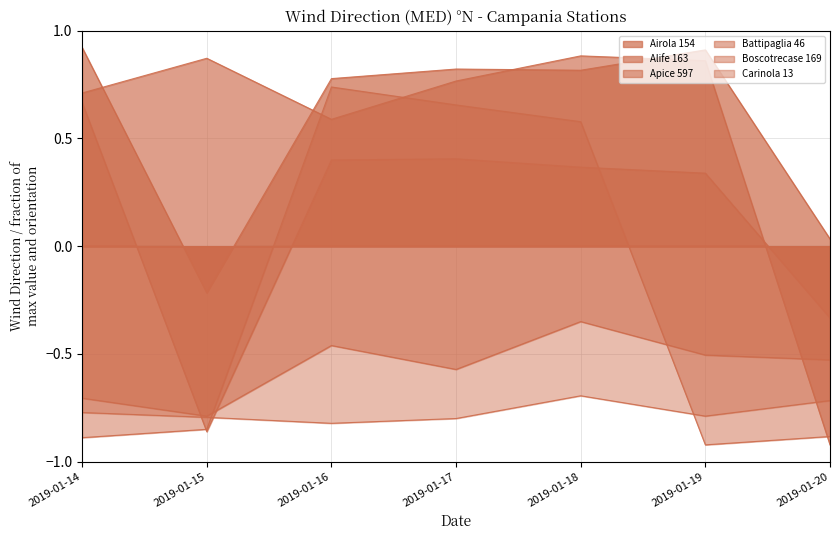

How many lines are shown in the chart?

6